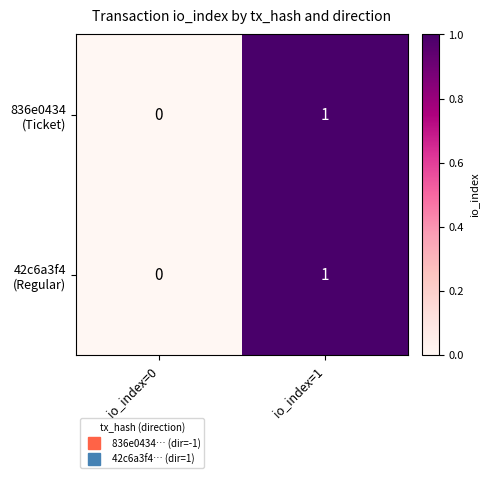

At which category does the chart reach its peak across all series?

io_index=1